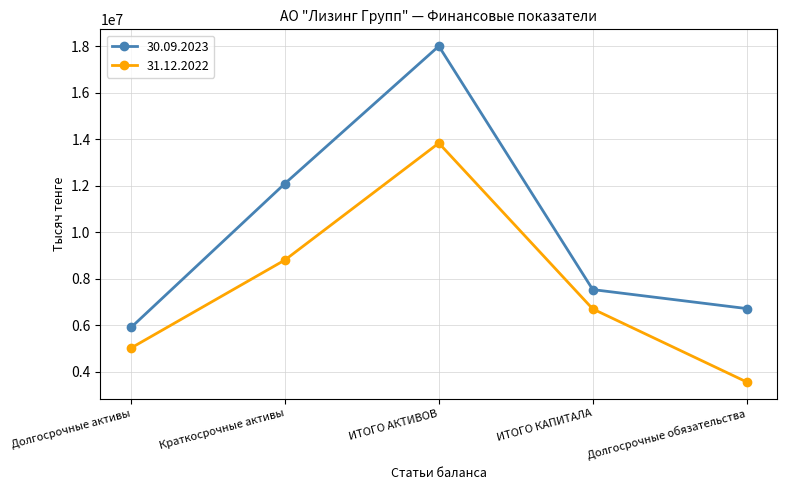

The 30.09.2023 series shows 1817752.9 at Долгосрочные активы. True or false?

False